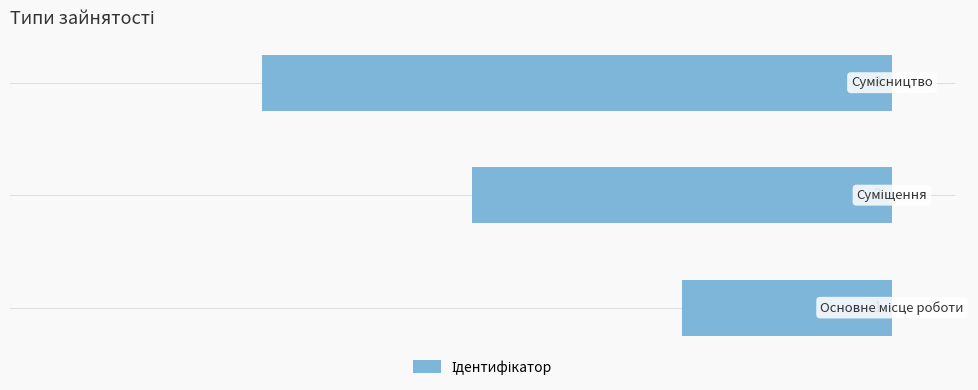

How many bars are there in total?

3